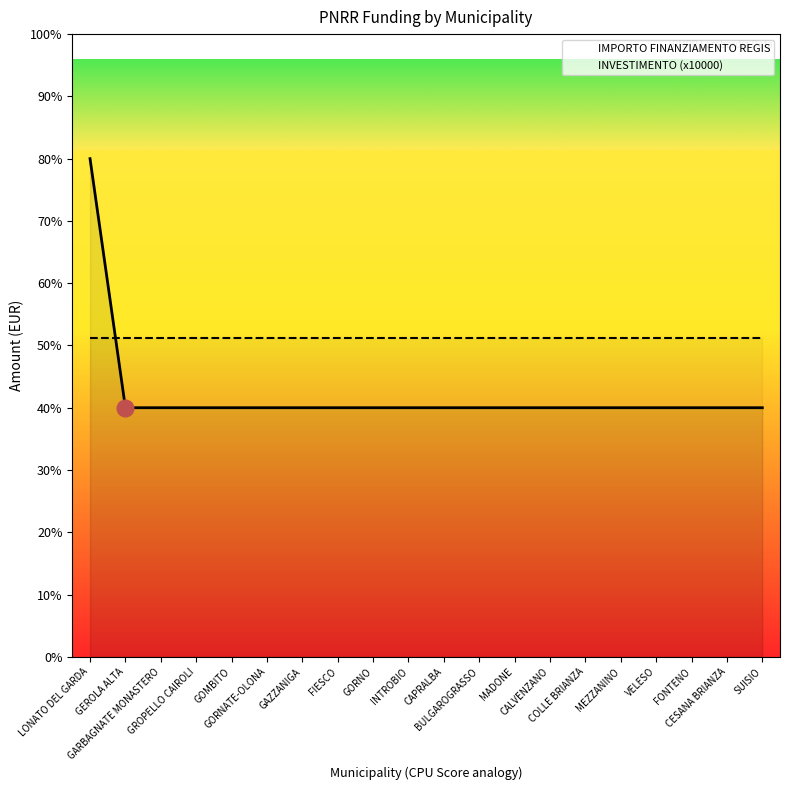

List the labels in order of value, smallest first.

GEROLA ALTA, GARBAGNATE MONASTERO, GROPELLO CAIROLI, GOMBITO, GORNATE-OLONA, GAZZANIGA, FIESCO, GORNO, INTROBIO, CAPRALBA, BULGAROGRASSO, MADONE, CALVENZANO, COLLE BRIANZA, MEZZANINO, VELESO, FONTENO, CESANA BRIANZA, SUISIO, LONATO DEL GARDA